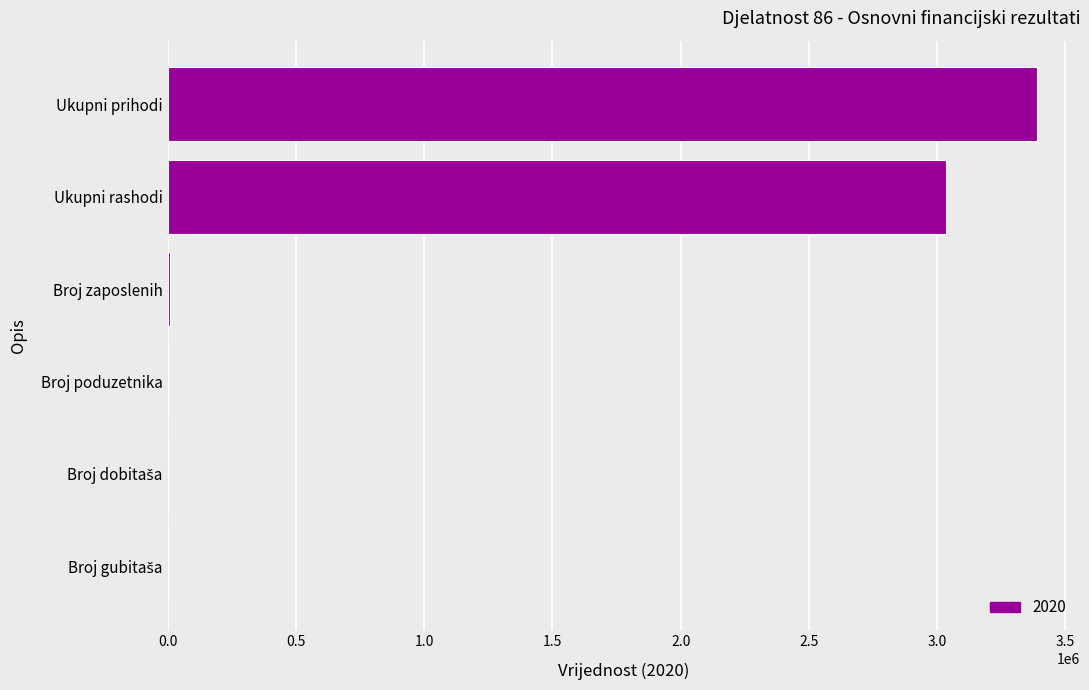

Between Ukupni rashodi and Broj zaposlenih, which is larger?

Ukupni rashodi